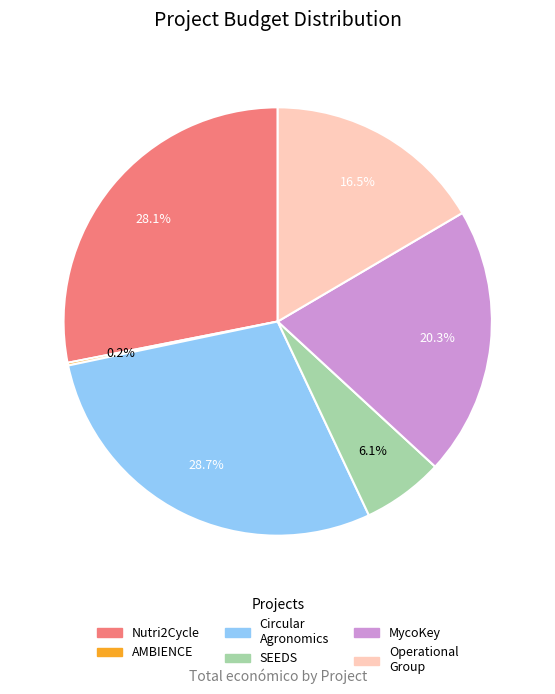

Is there any slice that represents more than half of the pie?

No